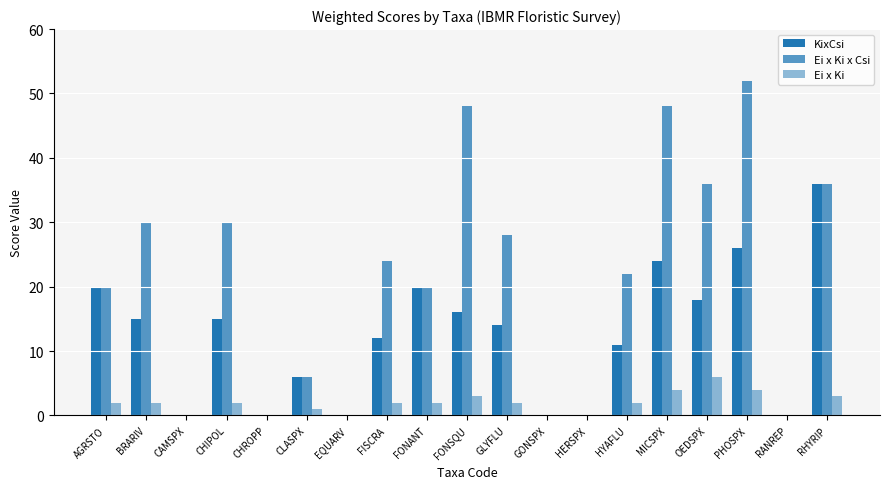

Reading left to right, list all the values displayed in this chart.

KixCsi: 20	15	0	15	0	6	0	12	20	16	14	0	0	11	24	18	26	0	36
Ei x Ki x Csi: 20	30	0	30	0	6	0	24	20	48	28	0	0	22	48	36	52	0	36
Ei x Ki: 2	2	0	2	0	1	0	2	2	3	2	0	0	2	4	6	4	0	3